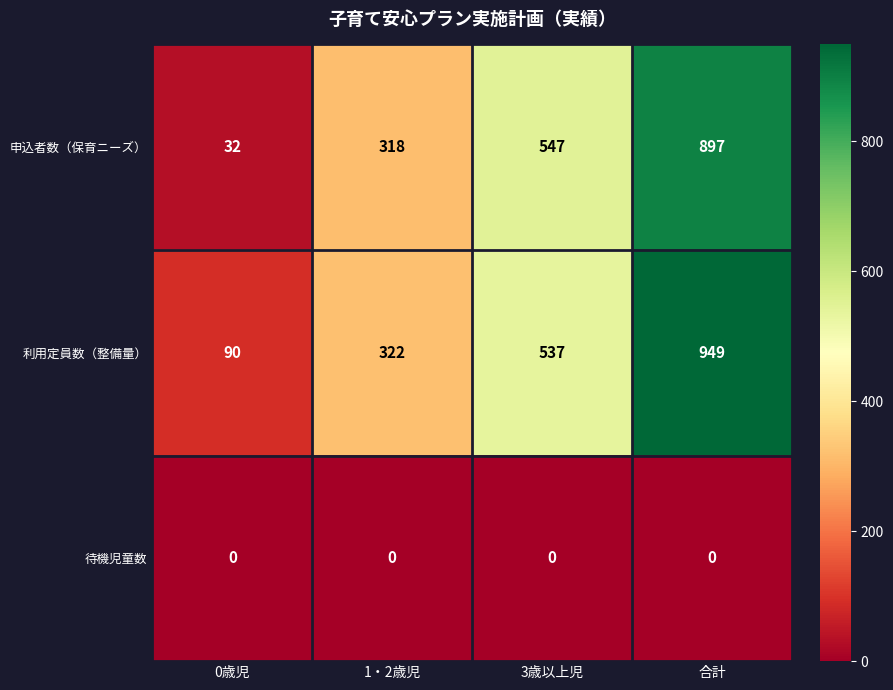

The value of 待機児童数 at 3歳以上児 is 0. True or false?

True